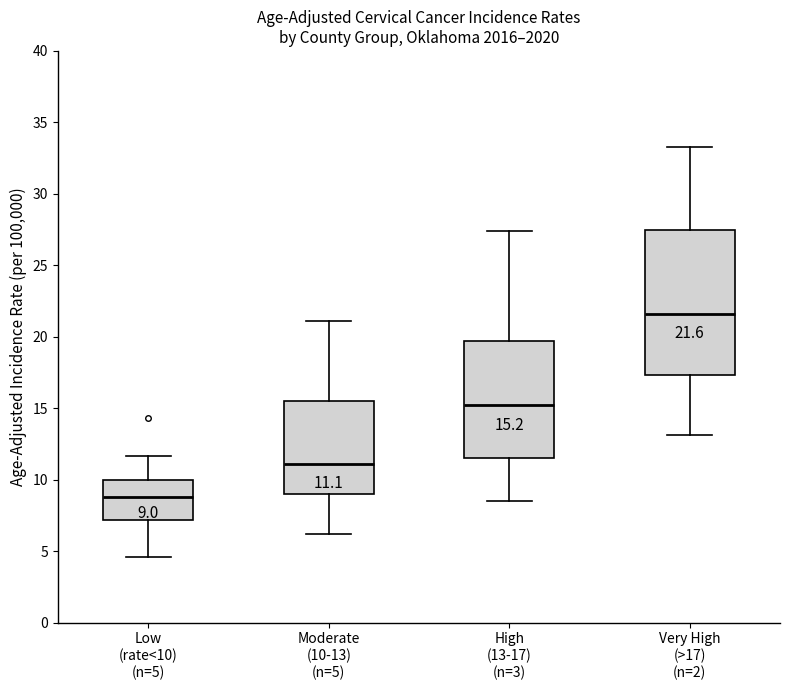

Which box has the highest median line?

Very High (>17) (n=2)